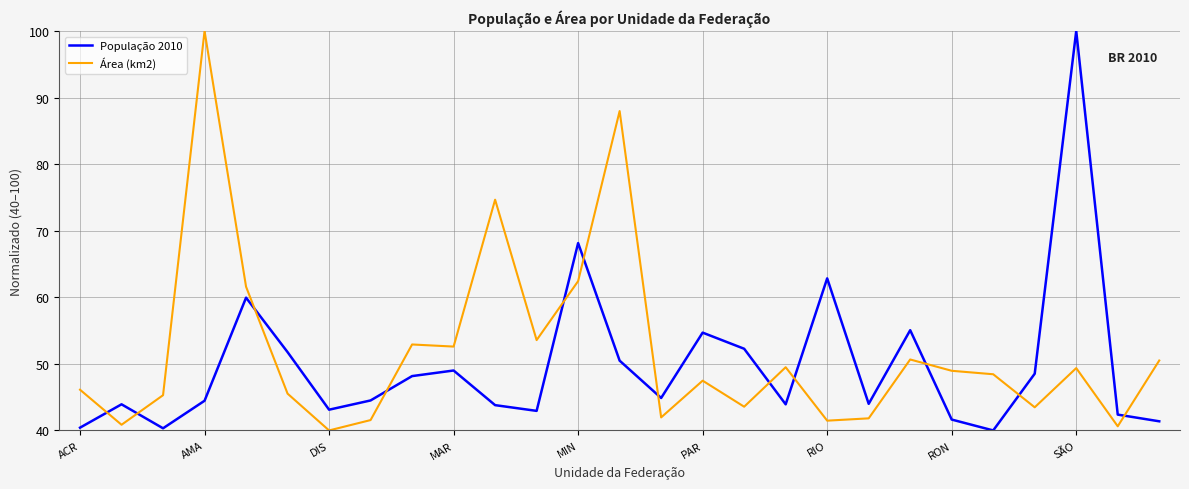

How many times do Área (km2) and População 2010 cross each other?

12